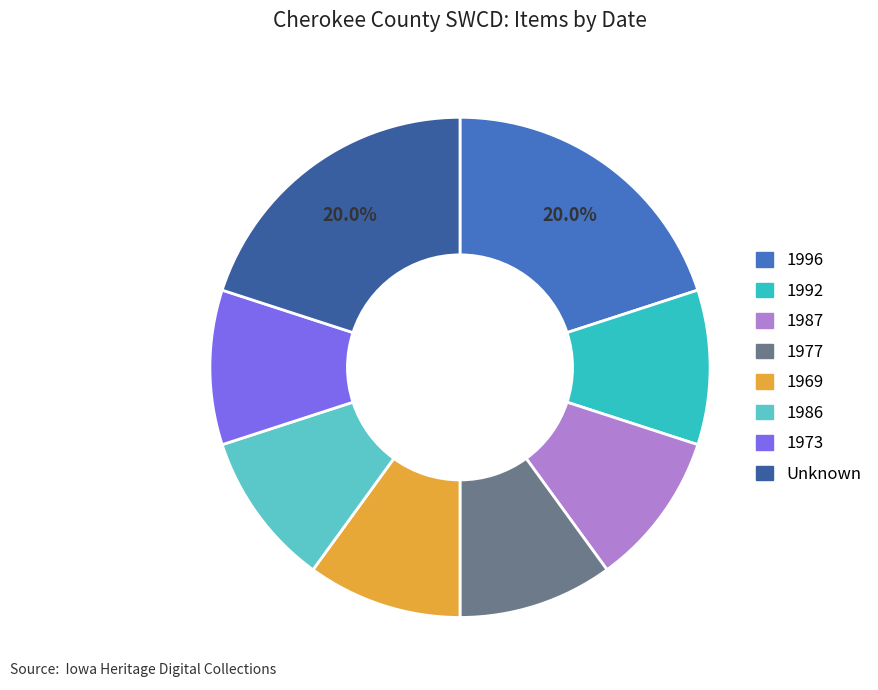

Is there any slice that represents more than half of the pie?

No